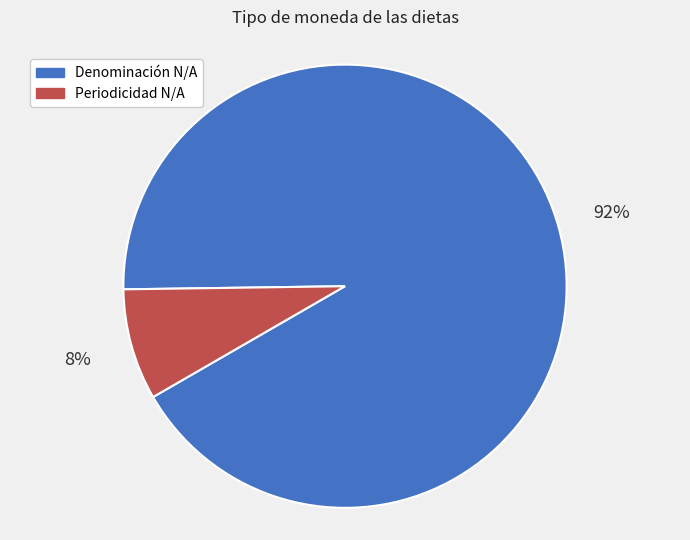

Which slice is the smallest?

Periodicidad N/A